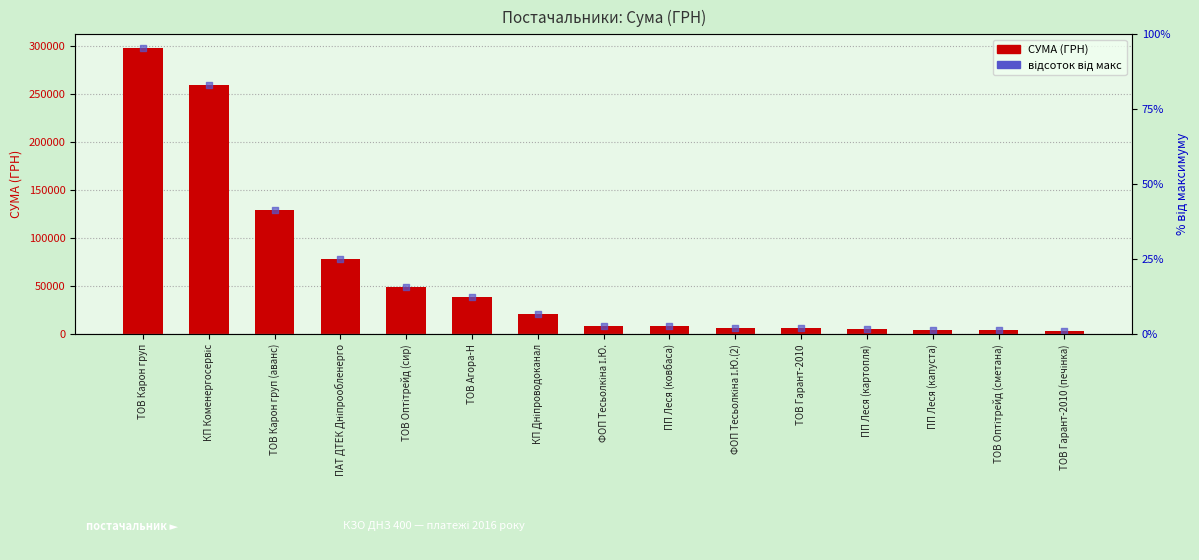

Which series has the largest total across all categories?

СУМА (ГРН)